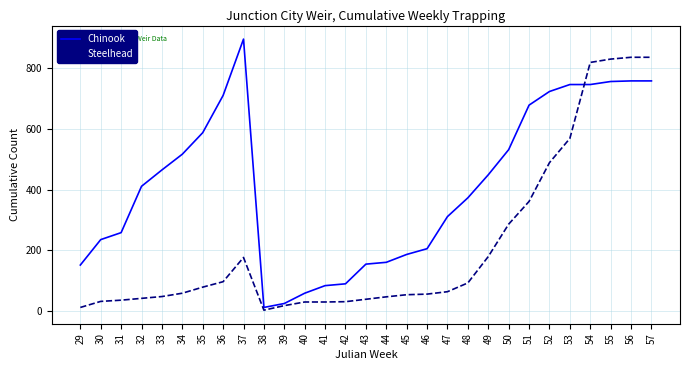

Which series has the largest range (max minus min)?

Chinook